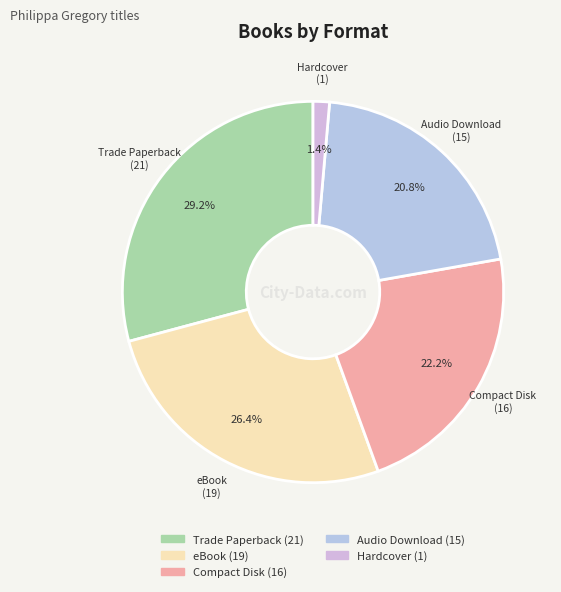

Rank the categories by value from highest to lowest.

Trade Paperback, eBook, Compact Disk, Audio Download, Hardcover